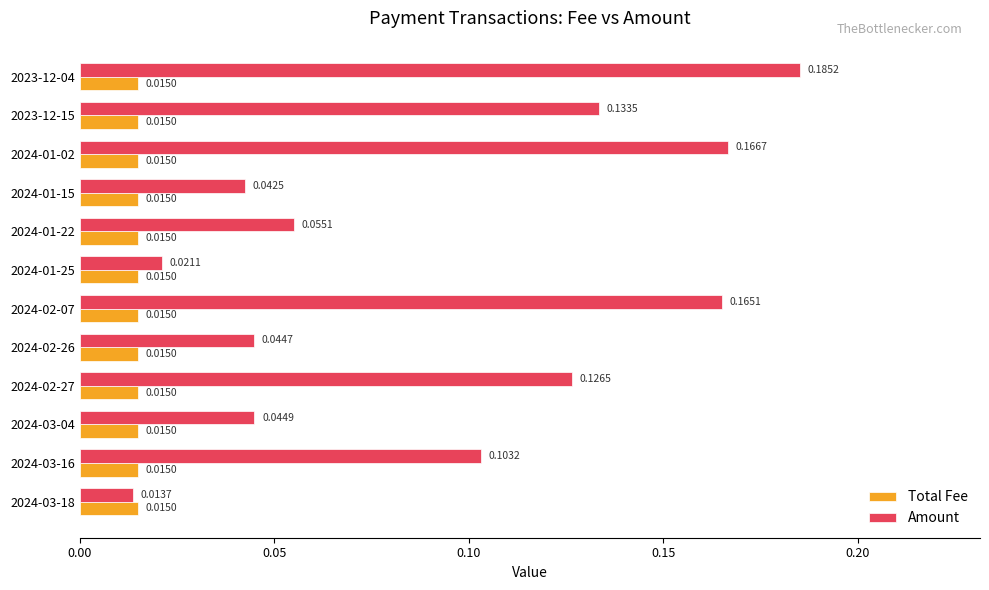

At which category is the sum across all series the highest?

2023-12-04